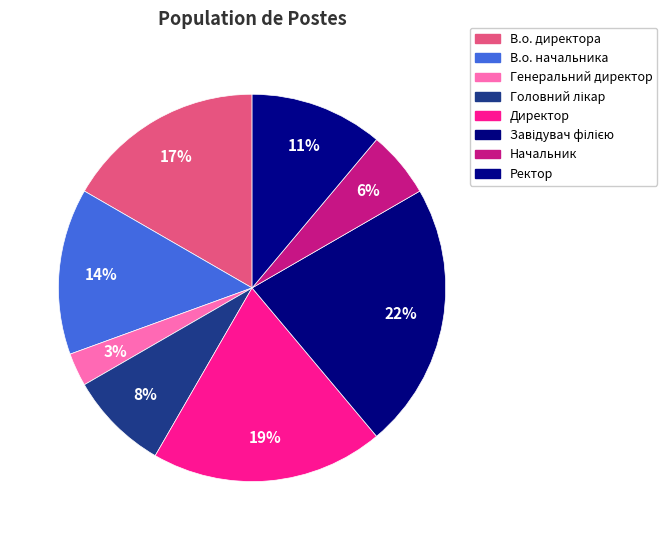

To the nearest percent, what percentage of the pie is В.о. директора?

17%